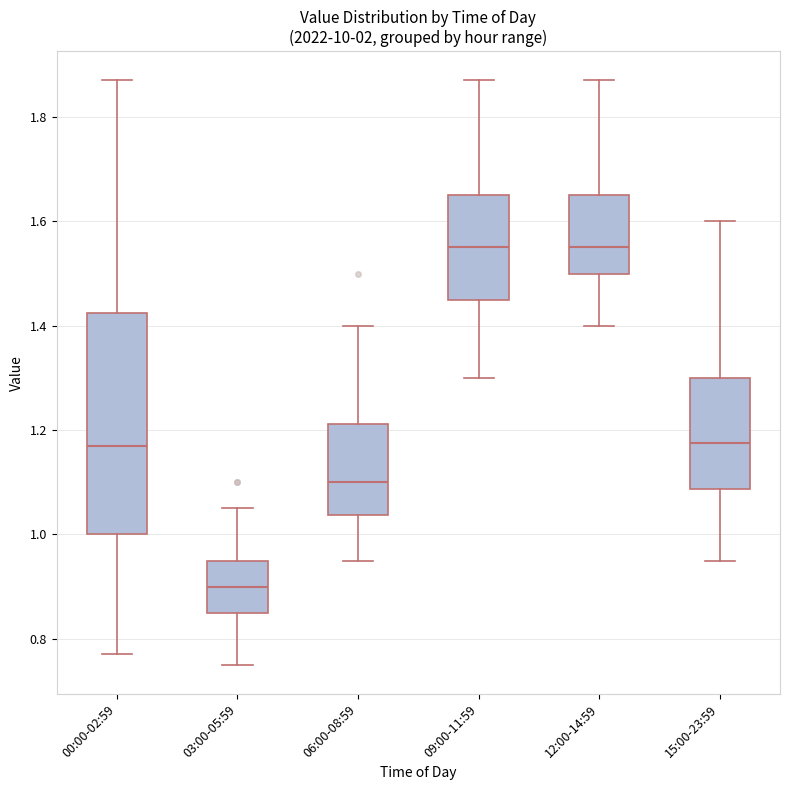

Reading left to right, transcribe this box plot: for each box, give where its median line is, the range the box spans, and where its two whiskers end, as read against the y-axis. The values are not printed on the chart, so give them approximately, as read against the axis.

00:00-02:59: median 1.18, box 1.00 to 1.42, whiskers 0.78 to 1.88
03:00-05:59: median 0.90, box 0.86 to 0.96, whiskers 0.76 to 1.06
06:00-08:59: median 1.10, box 1.04 to 1.22, whiskers 0.96 to 1.40
09:00-11:59: median 1.56, box 1.46 to 1.66, whiskers 1.30 to 1.88
12:00-14:59: median 1.56, box 1.50 to 1.66, whiskers 1.40 to 1.88
15:00-23:59: median 1.18, box 1.08 to 1.30, whiskers 0.96 to 1.60